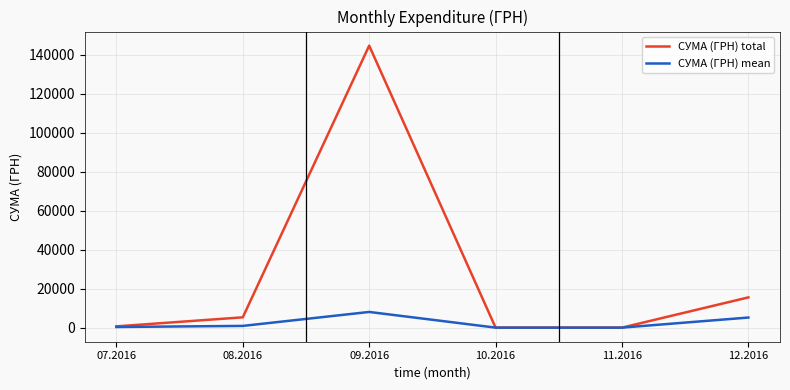

Count the number of data series in this chart.

2